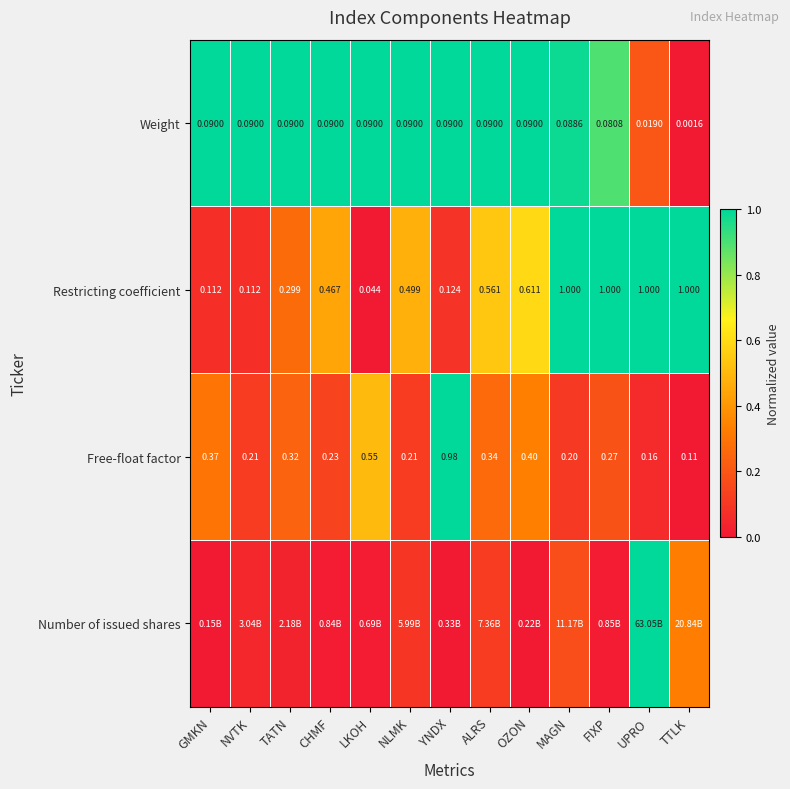

The value of Free-float factor at CHMF is 0.1. True or false?

False